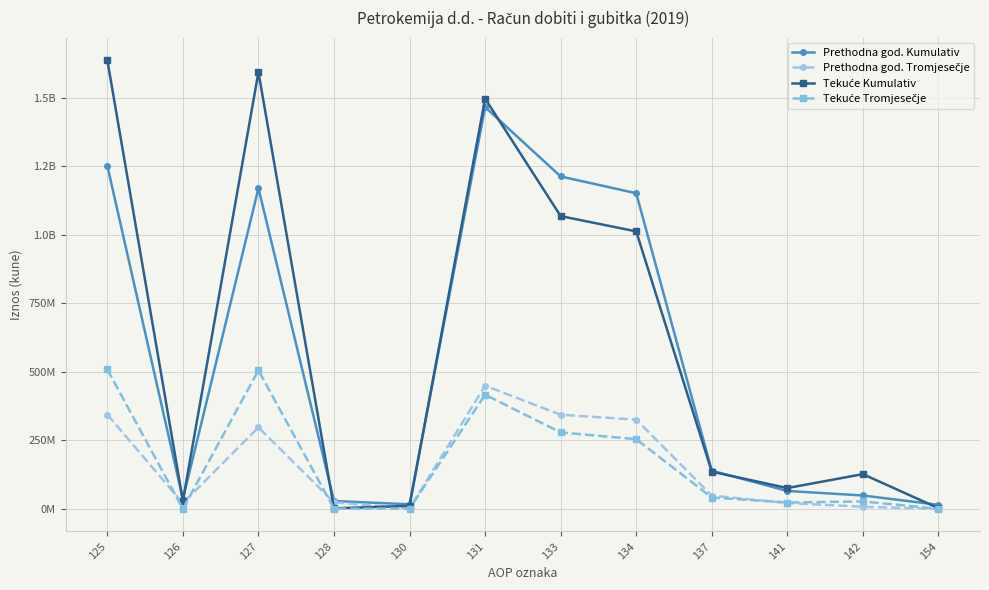

What is the sum of all Tekuće Tromjesečje values?

2062097224